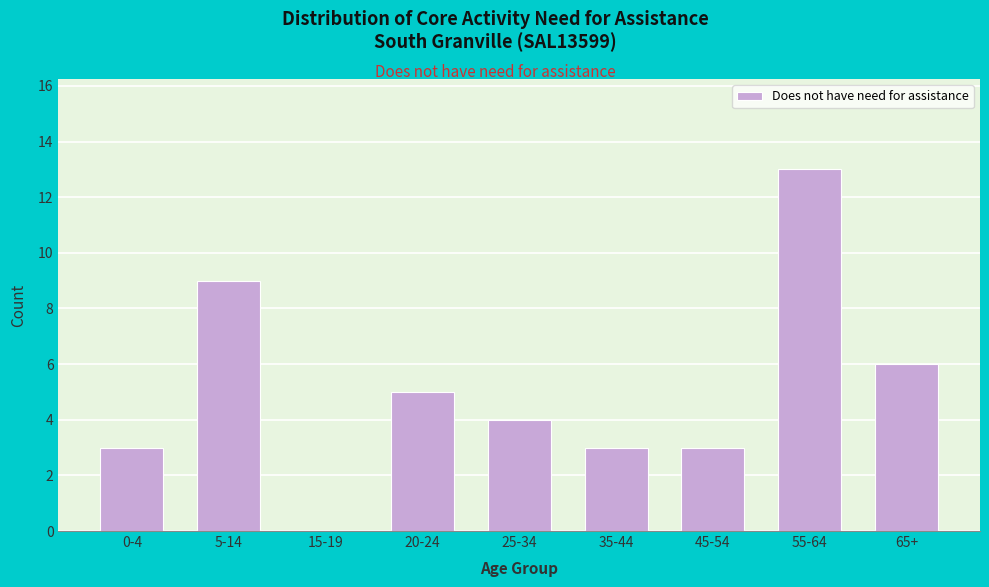

Reading right to left, extract all data points from this chart.

65+=6	55-64=13	45-54=3	35-44=3	25-34=4	20-24=5	15-19=0	5-14=9	0-4=3